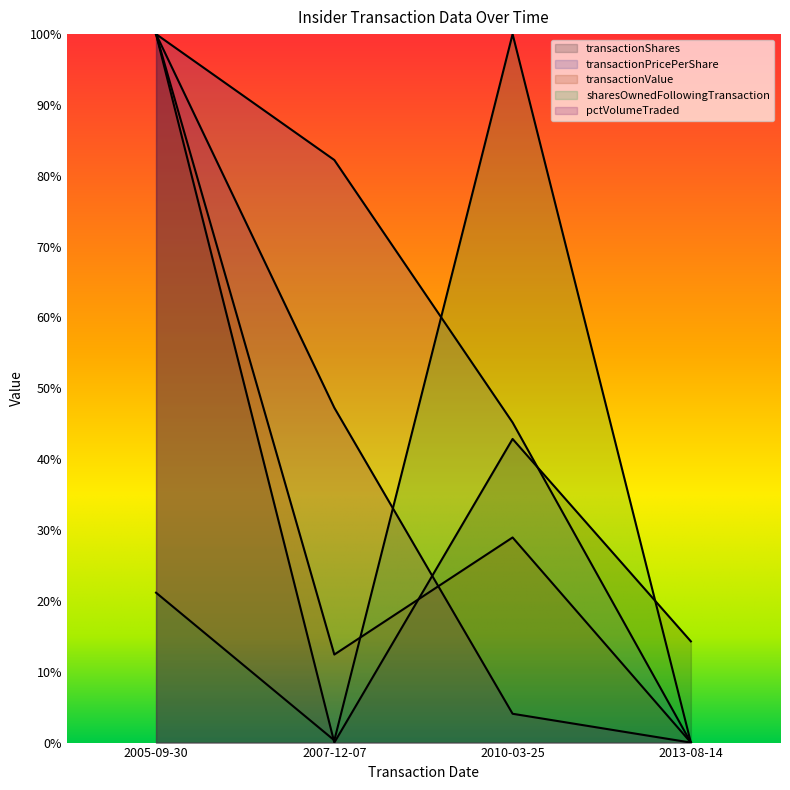

Reading left to right, extract all data points from this chart.

transactionShares: 2005-09-30=1.0	2007-12-07=0.0	2010-03-25=0.4	2013-08-14=0.1
transactionPricePerShare: 2005-09-30=1.0	2007-12-07=0.8	2010-03-25=0.5	2013-08-14=0.0
transactionValue: 2005-09-30=1.0	2007-12-07=0.1	2010-03-25=0.3	2013-08-14=0.0
sharesOwnedFollowingTransaction: 2005-09-30=0.2	2007-12-07=0.0	2010-03-25=1.0	2013-08-14=0.0
pctVolumeTraded: 2005-09-30=1.0	2007-12-07=0.5	2010-03-25=0.0	2013-08-14=0.0